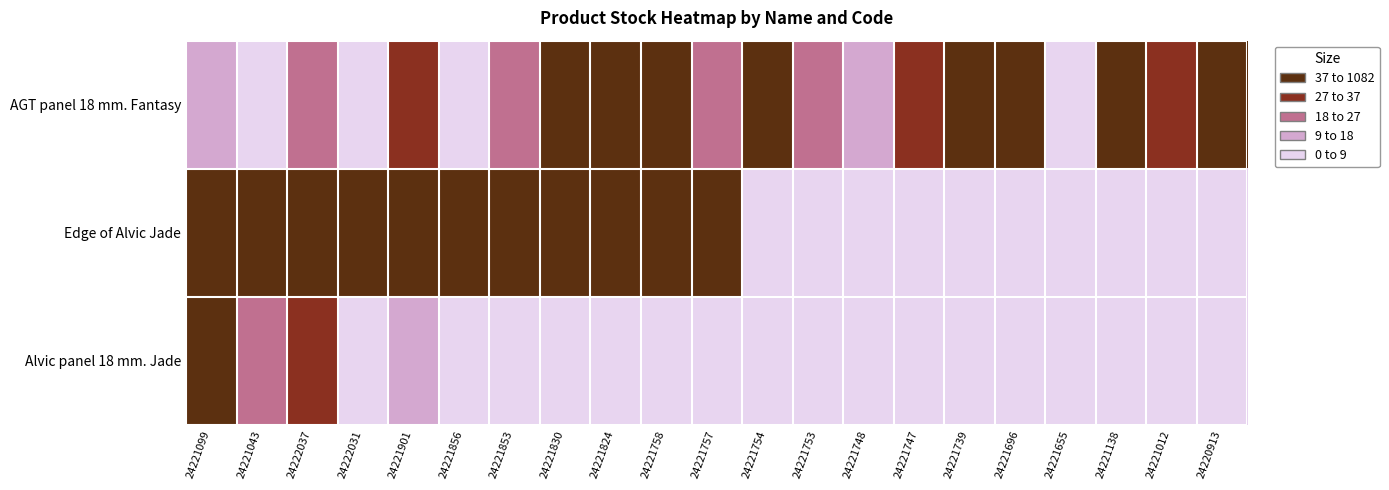

List the series in order of their peak value, lowest first.

Alvic panel 18 mm. Jade, AGT panel 18 mm. Fantasy, Edge of Alvic Jade